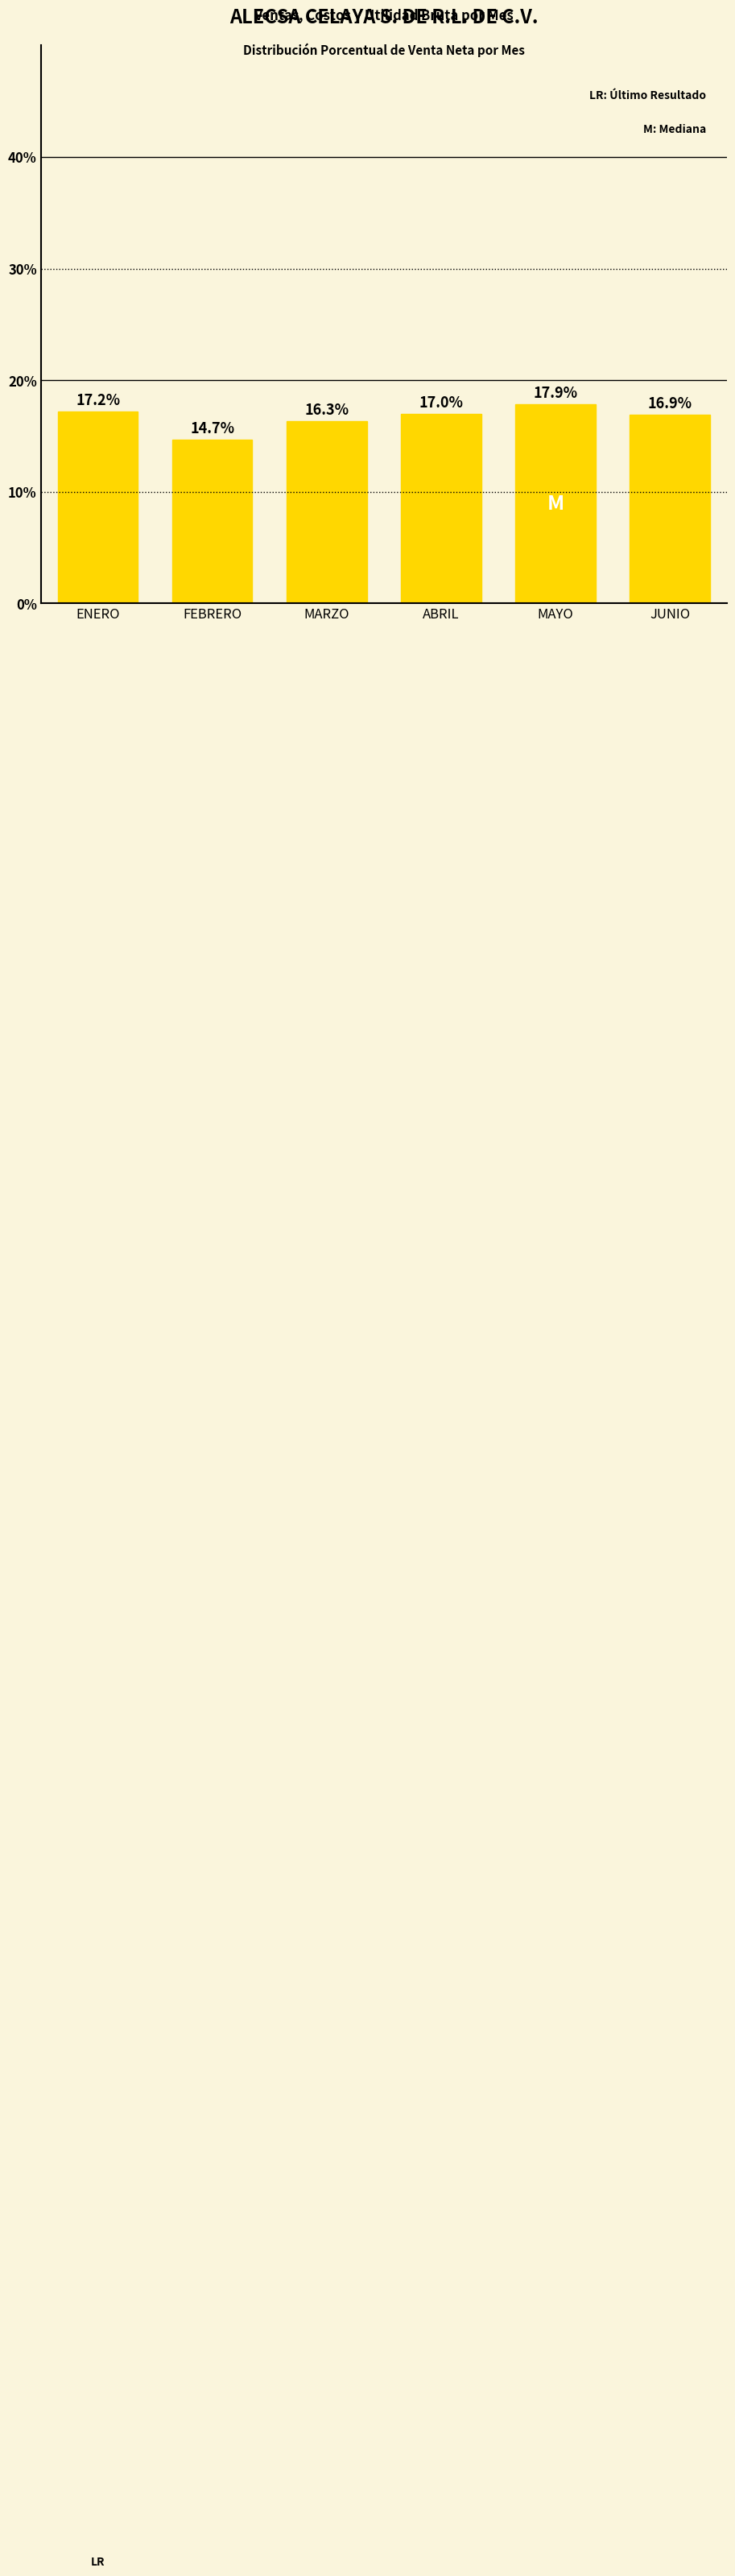

Rank the categories by value from lowest to highest.

FEBRERO, MARZO, JUNIO, ABRIL, ENERO, MAYO